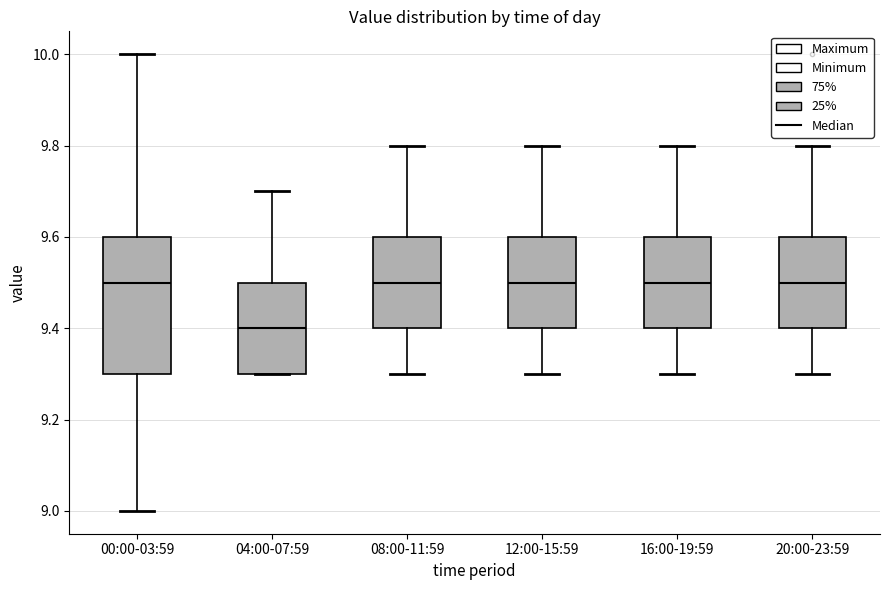

Reading left to right, read every box against the y-axis: the position of its median line, the range the box covers, and the ends of its whiskers. The values are not printed on the chart, so give them approximately, as read against the axis.

00:00-03:59: median 9.5, box 9.3 to 9.6, whiskers 9.0 to 10.0
04:00-07:59: median 9.4, box 9.3 to 9.5, whiskers 9.3 to 9.7
08:00-11:59: median 9.5, box 9.4 to 9.6, whiskers 9.3 to 9.8
12:00-15:59: median 9.5, box 9.4 to 9.6, whiskers 9.3 to 9.8
16:00-19:59: median 9.5, box 9.4 to 9.6, whiskers 9.3 to 9.8
20:00-23:59: median 9.5, box 9.4 to 9.6, whiskers 9.3 to 9.8